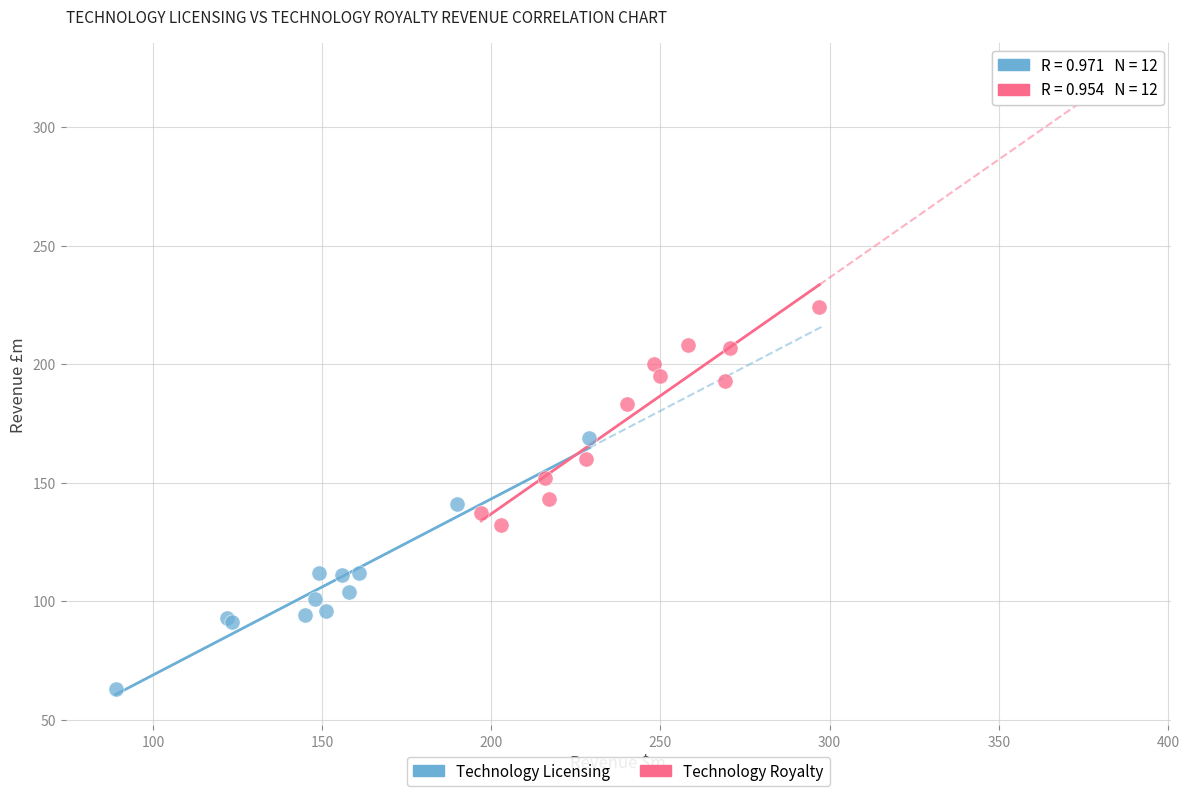

Which series reaches the minimum Y coordinate?

Technology Licensing